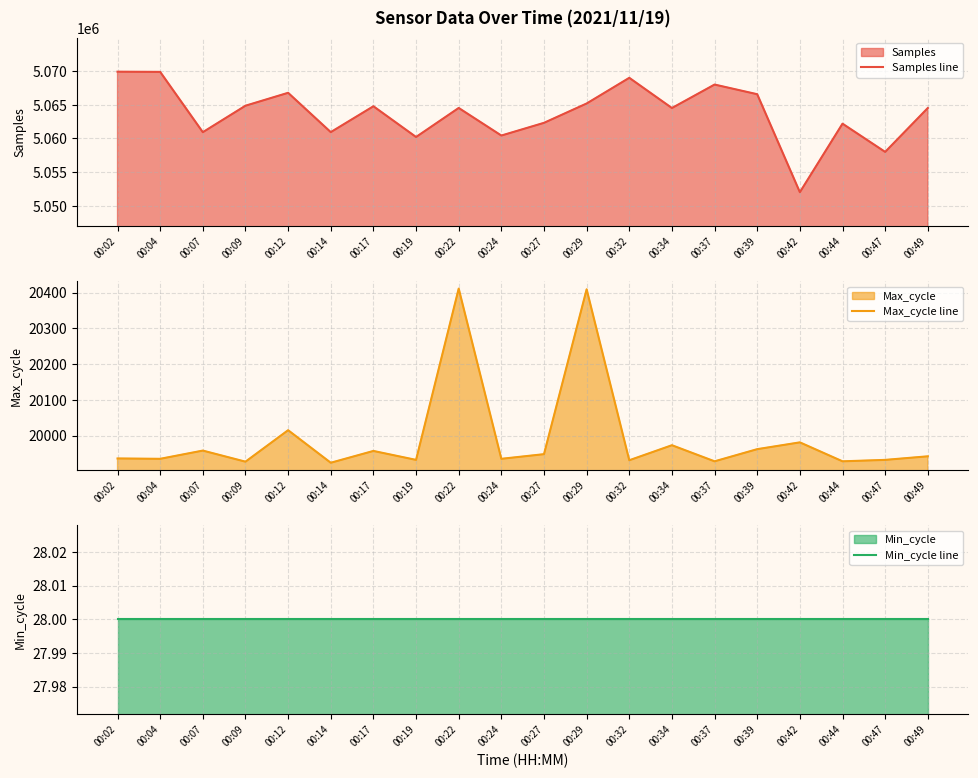

What is the value of the Max_cycle line point at the 9th from the left?

20411